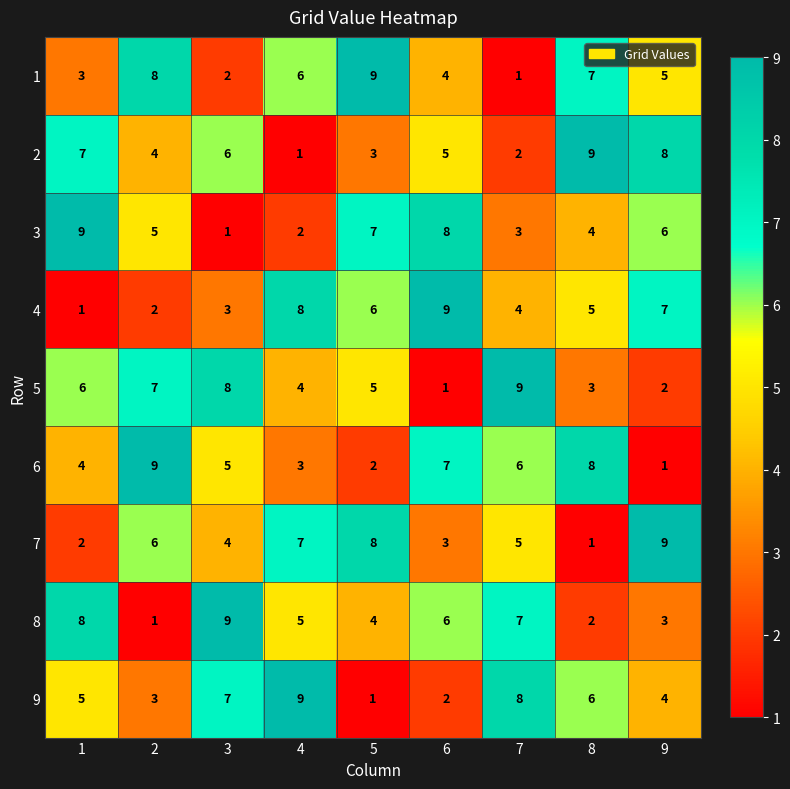

How many 1 values are between 3 and 7?

5